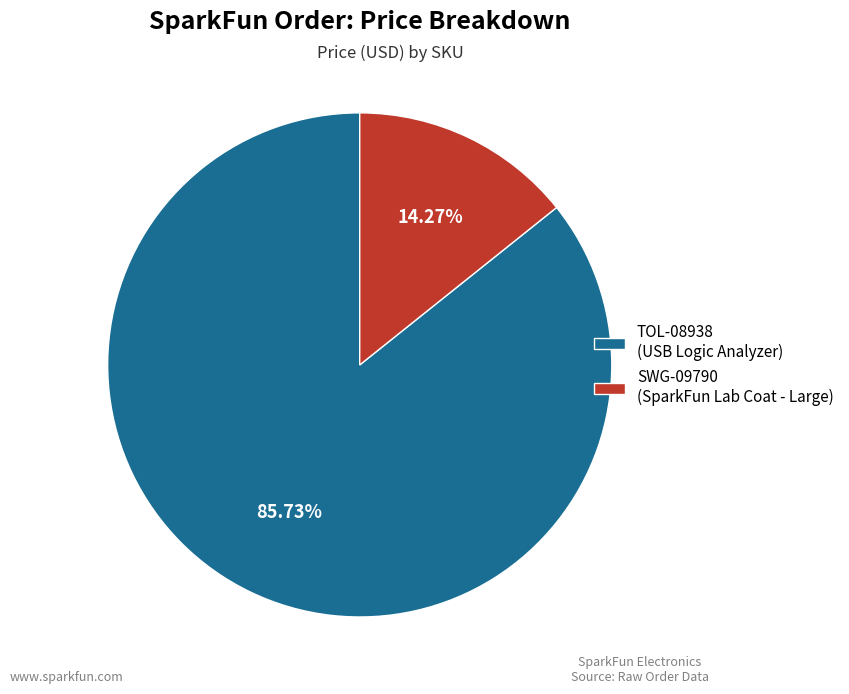

Which slice is the largest?

TOL-08938